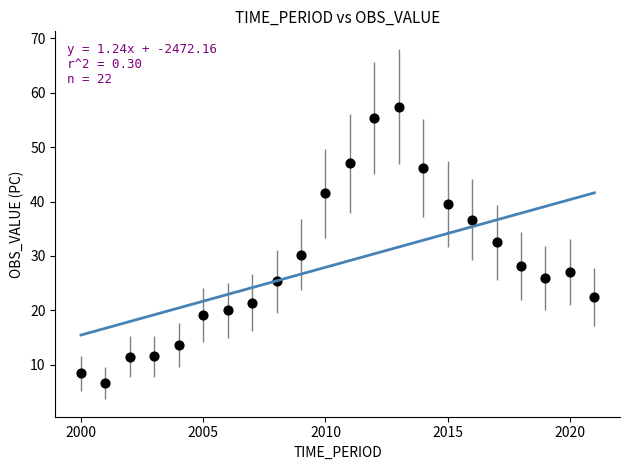

How many data points are displayed?

22